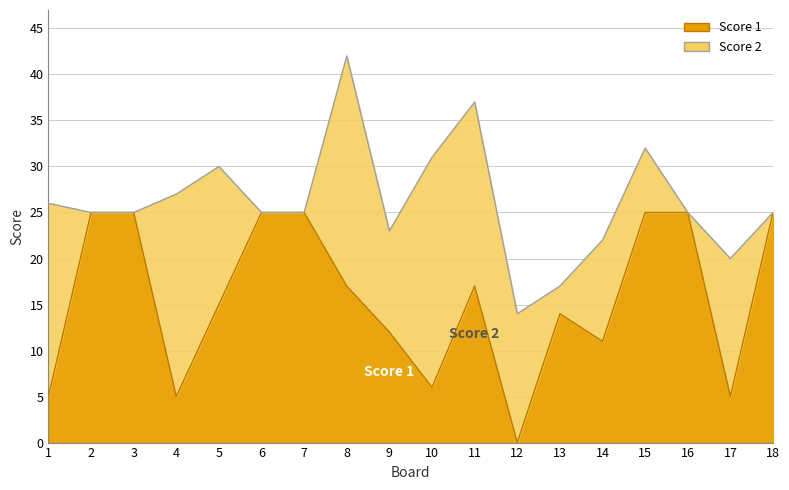

Count the number of values greater than 17.

7